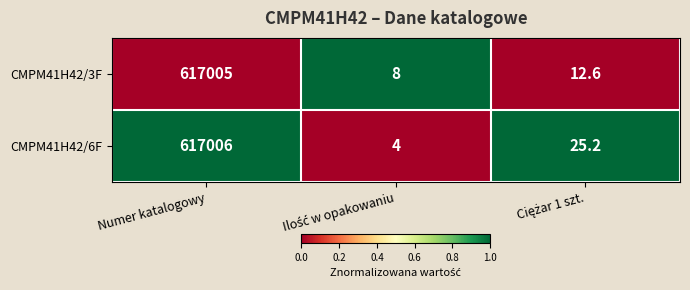

Reading left to right, list all the values displayed in this chart.

CMPM41H42/3F: 617005.0	8.0	12.6
CMPM41H42/6F: 617006.0	4.0	25.2